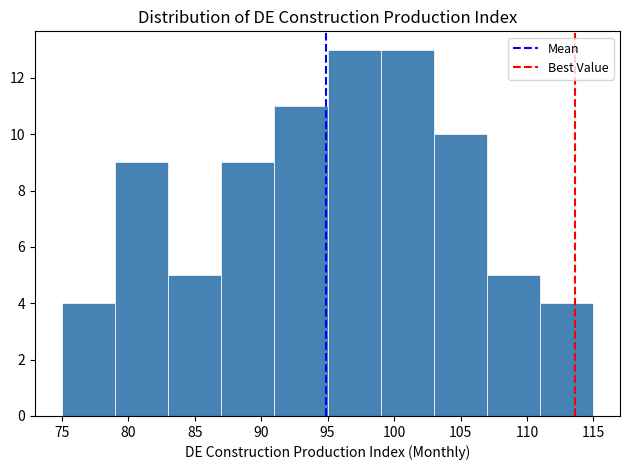

Reading left to right, transcribe this chart: for each bar, give the range it covers on the x-axis and its height. The values are not printed on the chart, so give them approximately, as read against the axis.

75 to 79: 4
79 to 83: 9
83 to 87: 5
87 to 91: 9
91 to 95: 11
95 to 99: 13
99 to 103: 13
103 to 107: 10
107 to 111: 5
111 to 115: 4